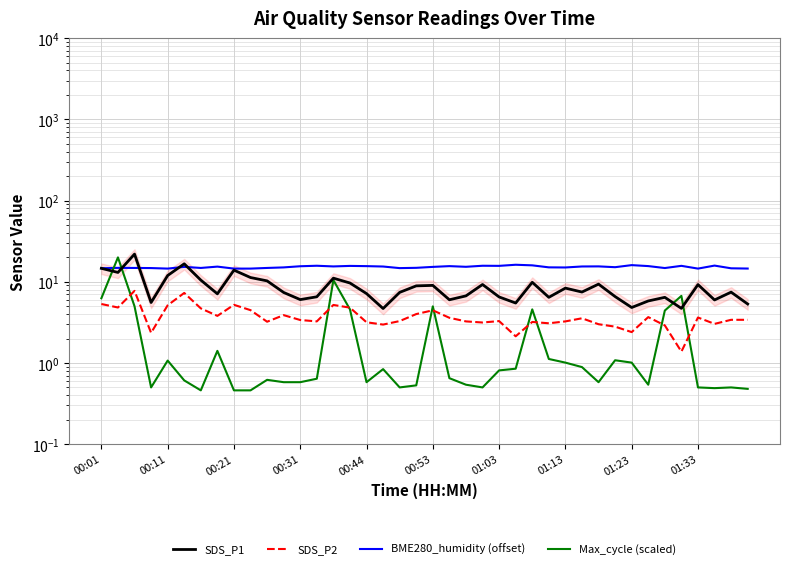

Which has a higher value, 17 or 00:44?

00:44